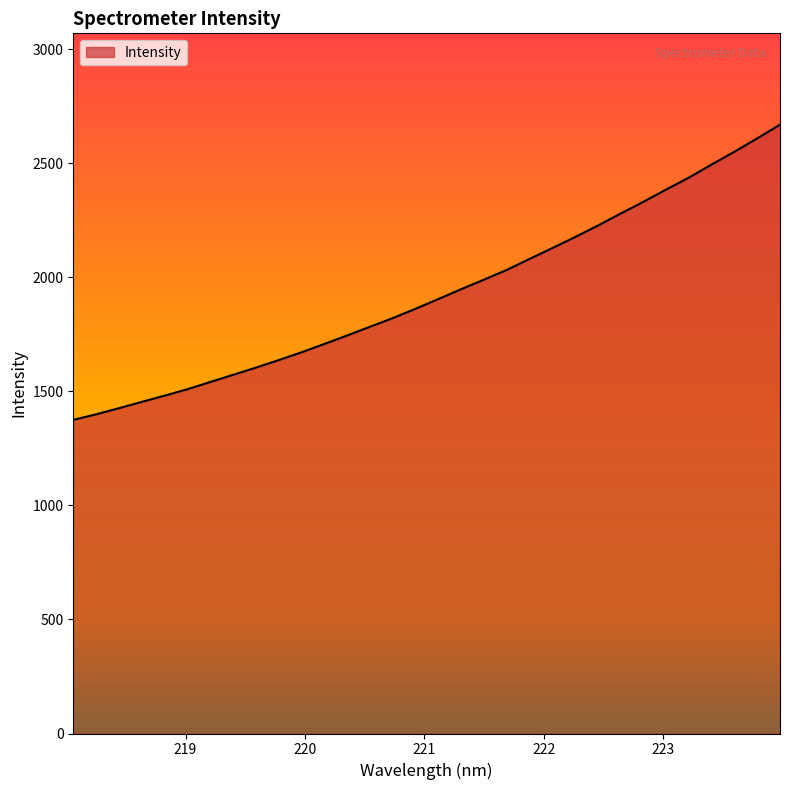

Is it true that the value at 222.8355 is 3837.9?

False